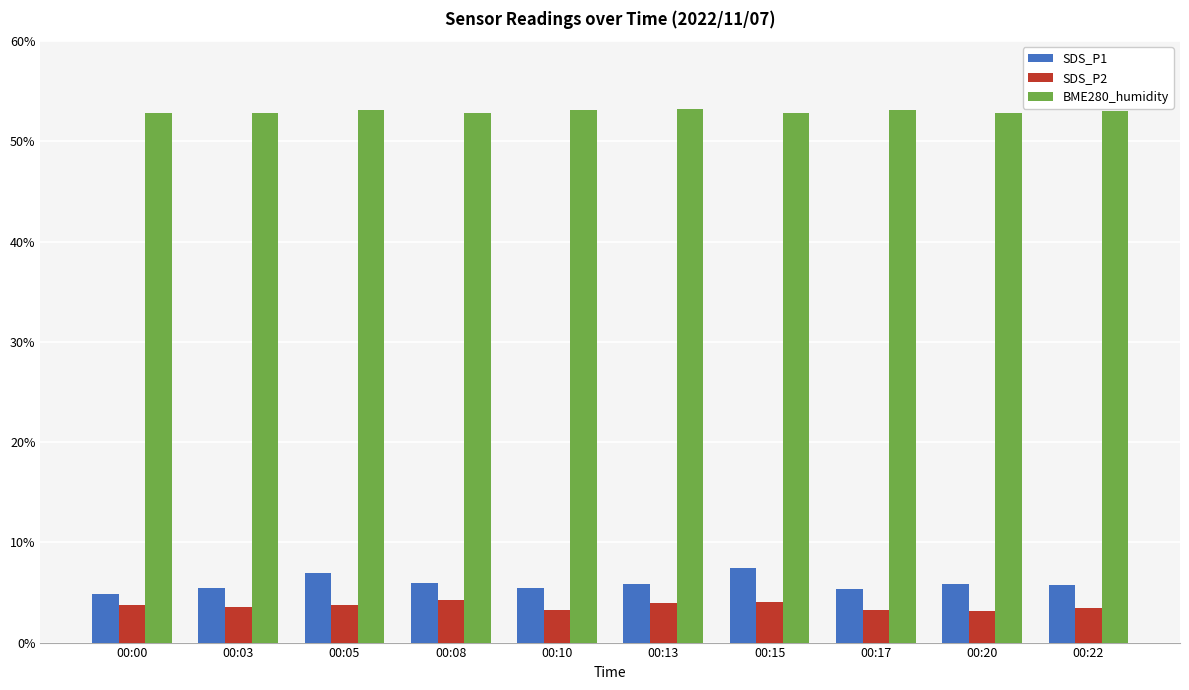

How many data points does each series have?

10